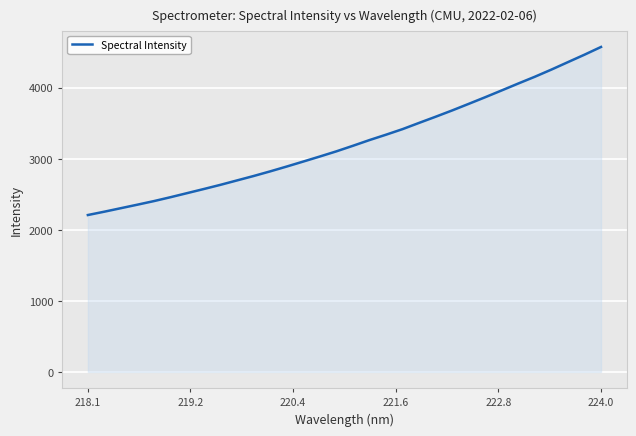

What is the difference between the maximum and minimum values?

2366.5